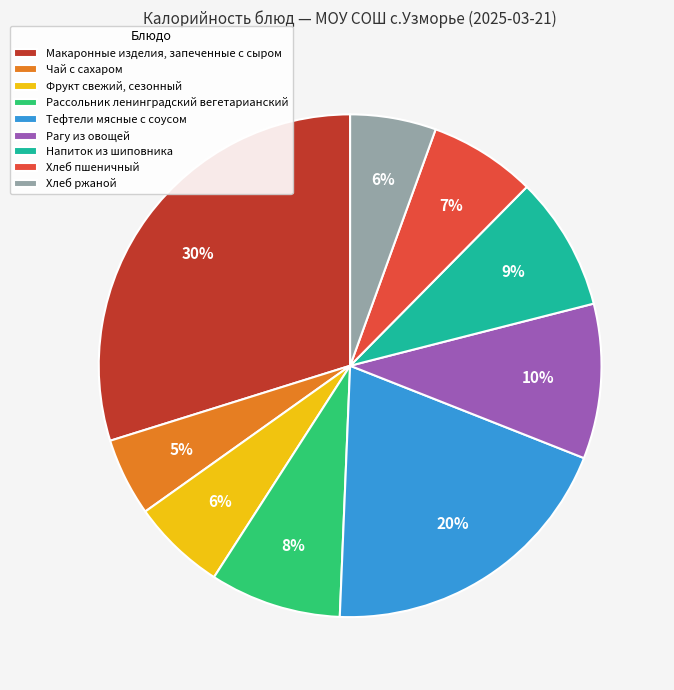

What percentage is the Хлеб пшеничный slice, to the nearest percent?

7%